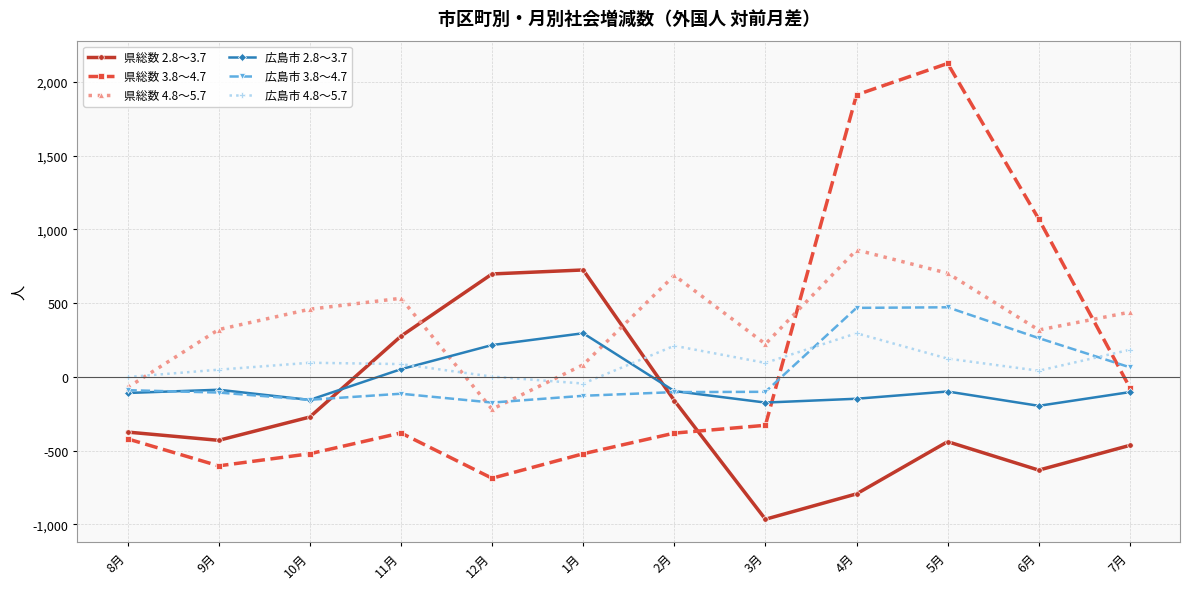

What is the average value of the 広島市 3.8～4.7 series?

25